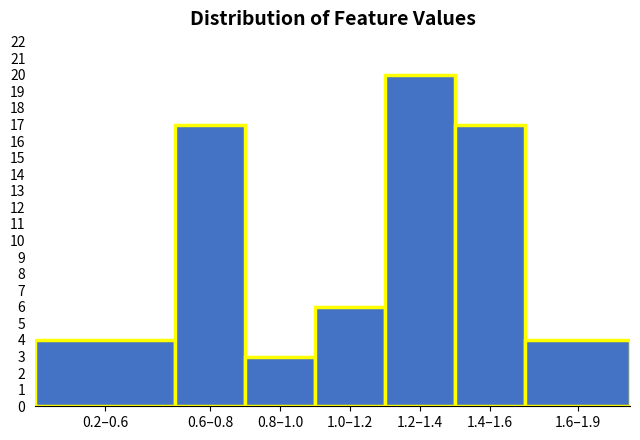

Reading left to right, list all the values displayed in this chart.

4	17	3	6	20	17	4